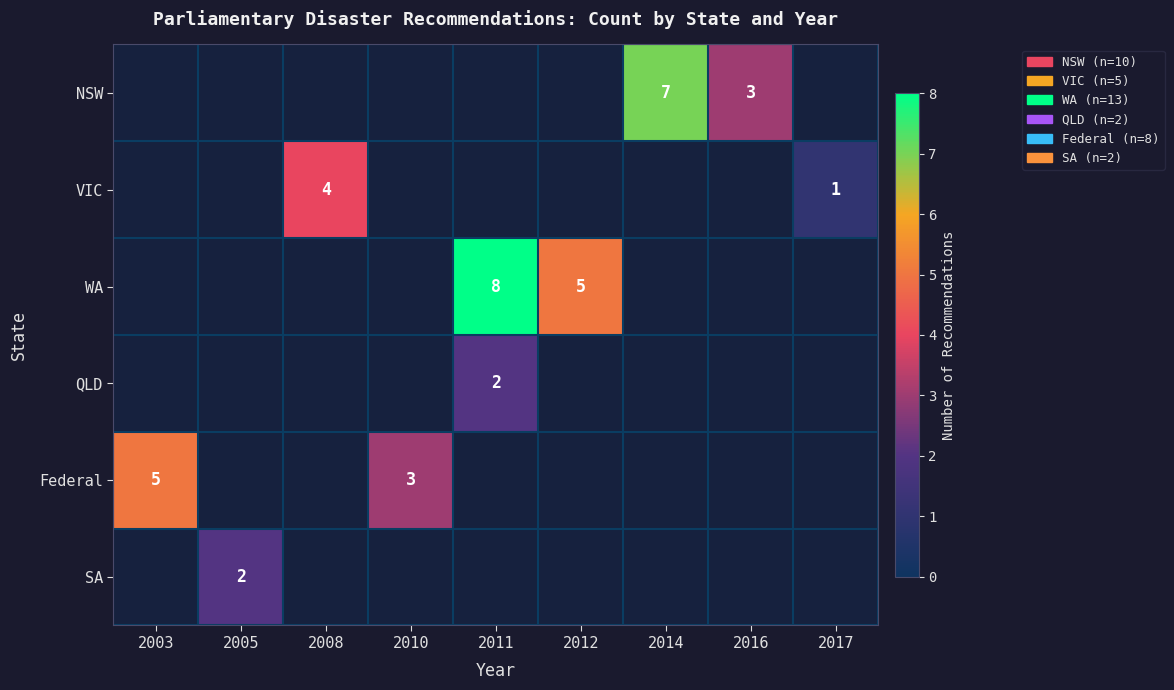

How many series are shown in this chart?

6